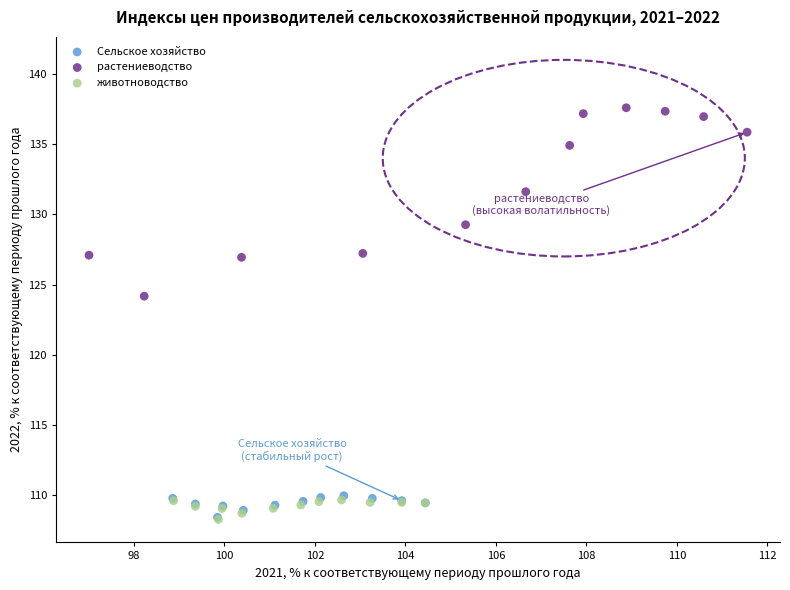

Which series has the widest spread of Y values?

растениеводство